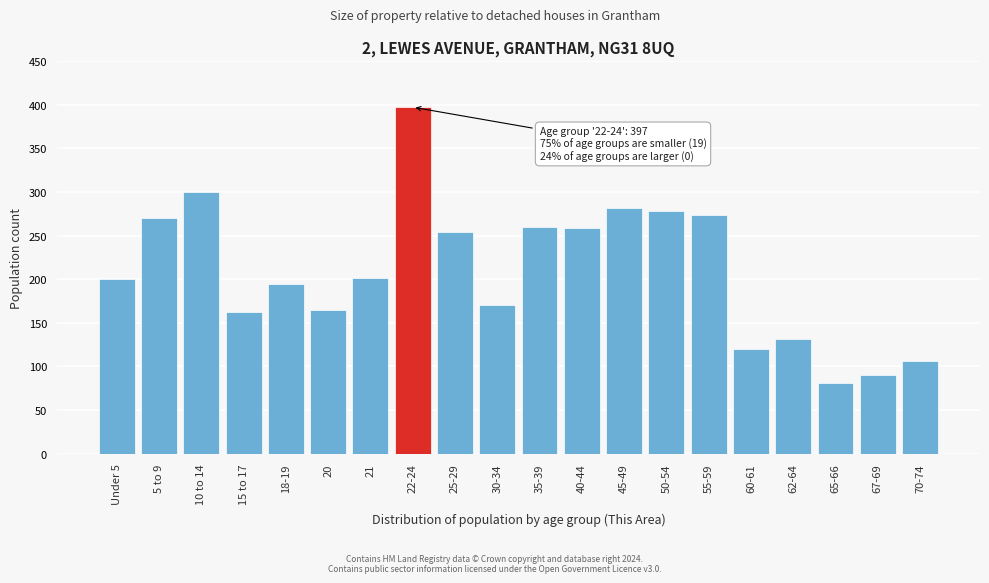

What is the approximate value at 20?

165